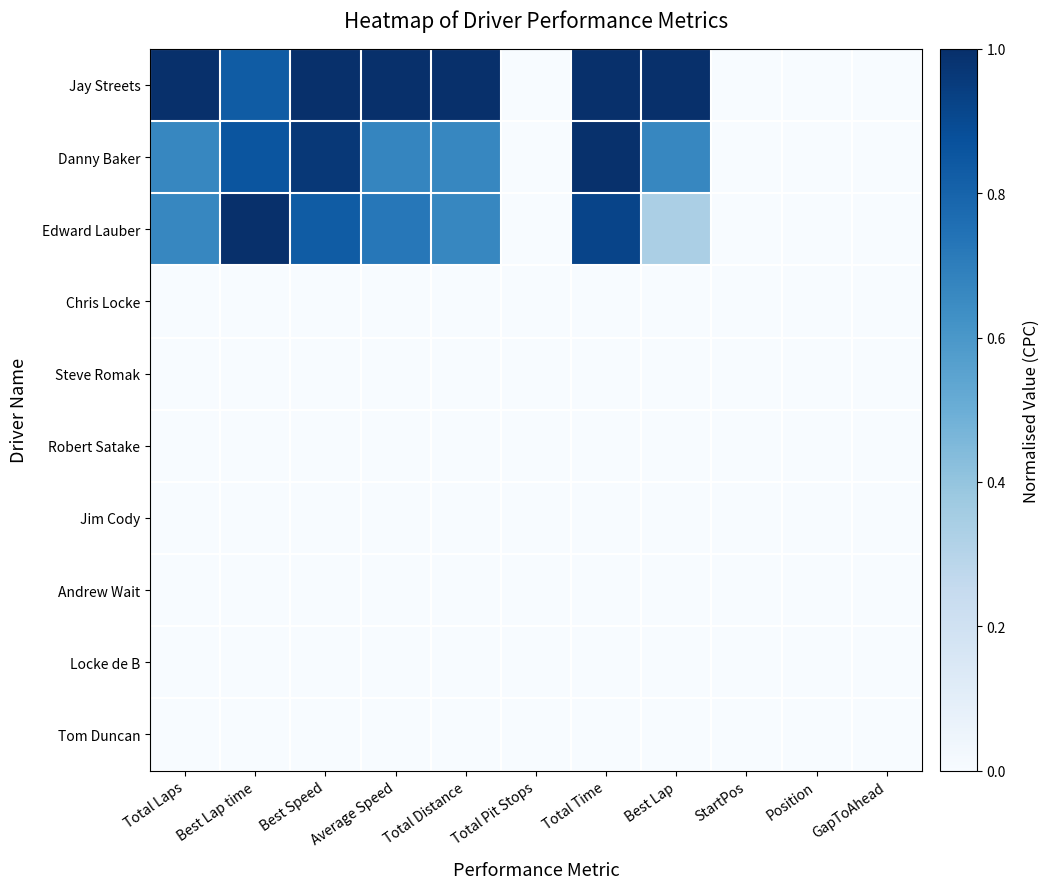

Which series has the largest range (max minus min)?

Jay Streets